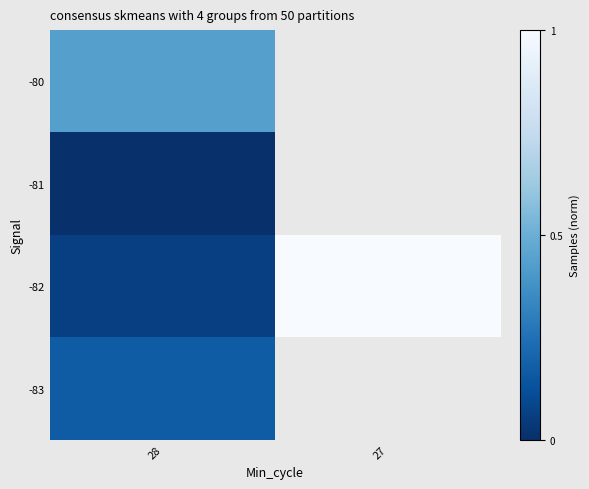

What is the maximum value shown in the chart?

1.0